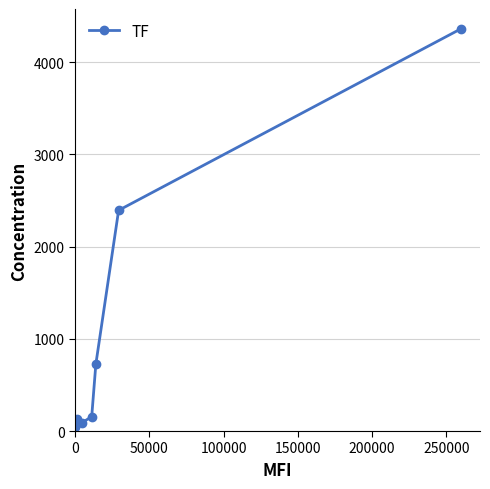

What is the maximum value shown in the chart?

4360